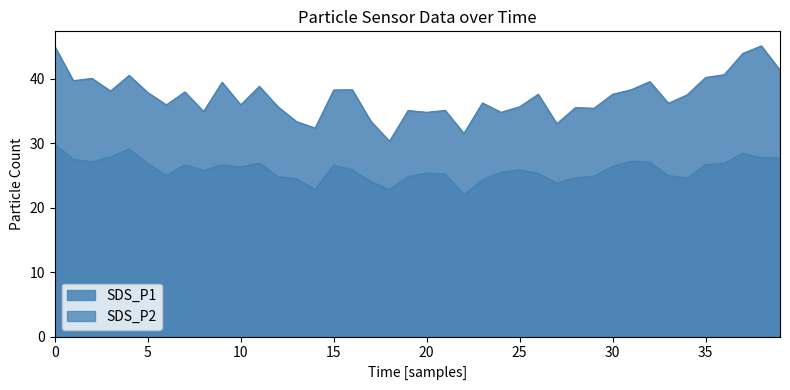

How many data points are above 37?

21